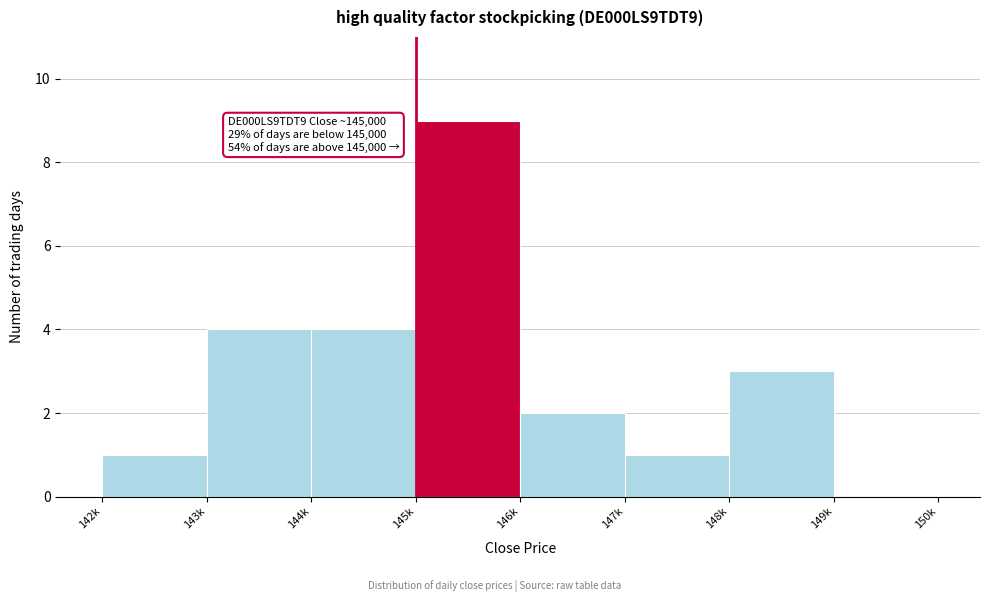

Reading left to right, extract all data points from this chart.

142k=1	143k=4	144k=4	145k=9	146k=2	147k=1	148k=3	149k=0